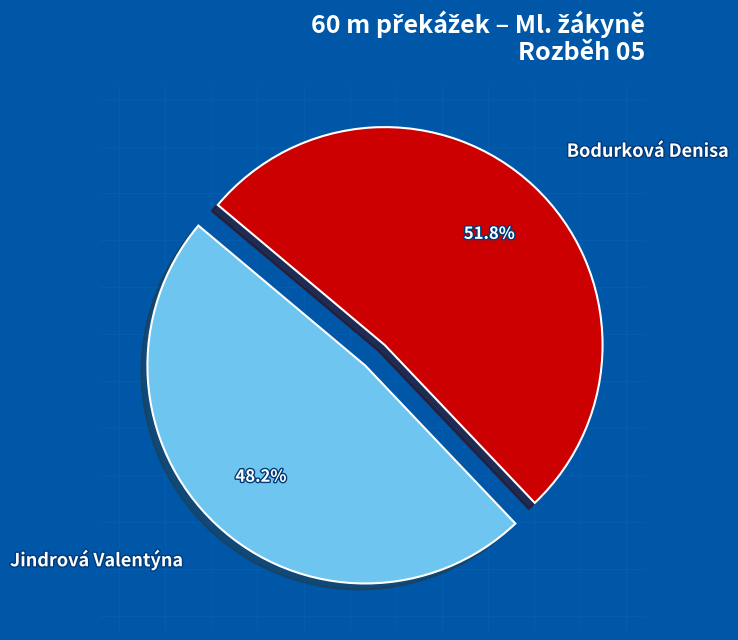

Count the number of slices in the pie.

2